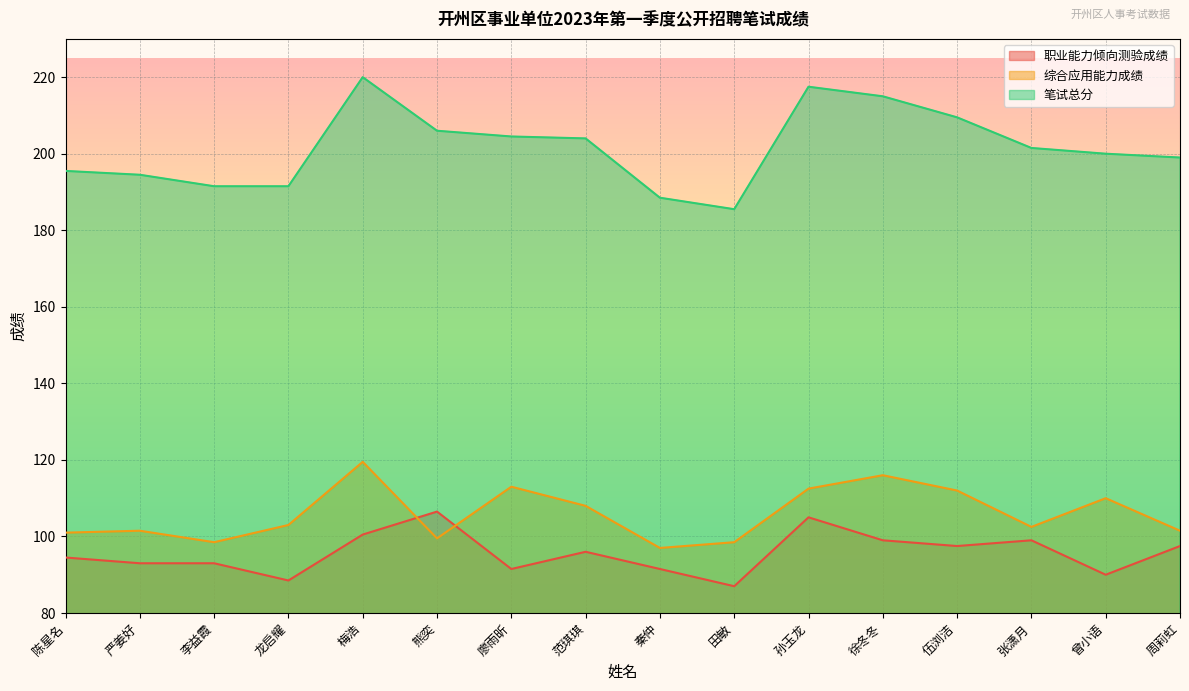

What value does the 笔试总分 series have at 熊奕?

206.0